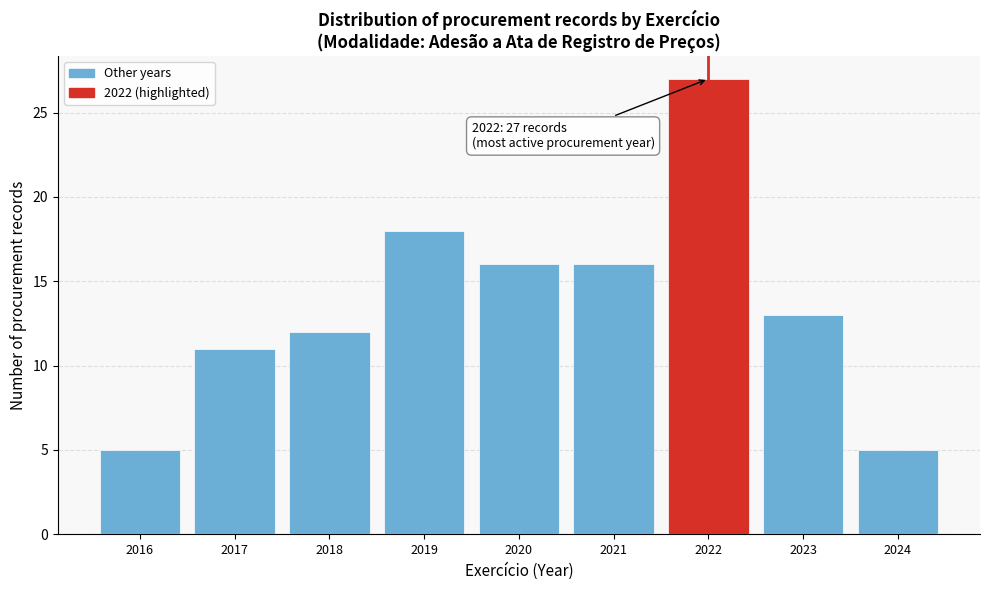

Over which range of the x-axis is the bar tallest?

2021.5 to 2022.5